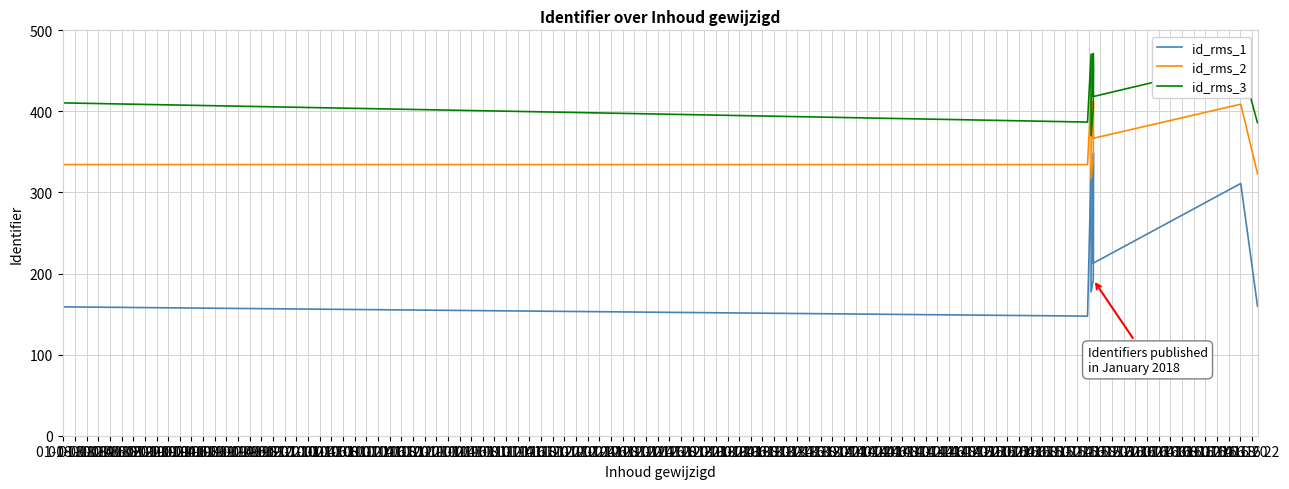

What is the label of the 10th point from the right?

01-08 10